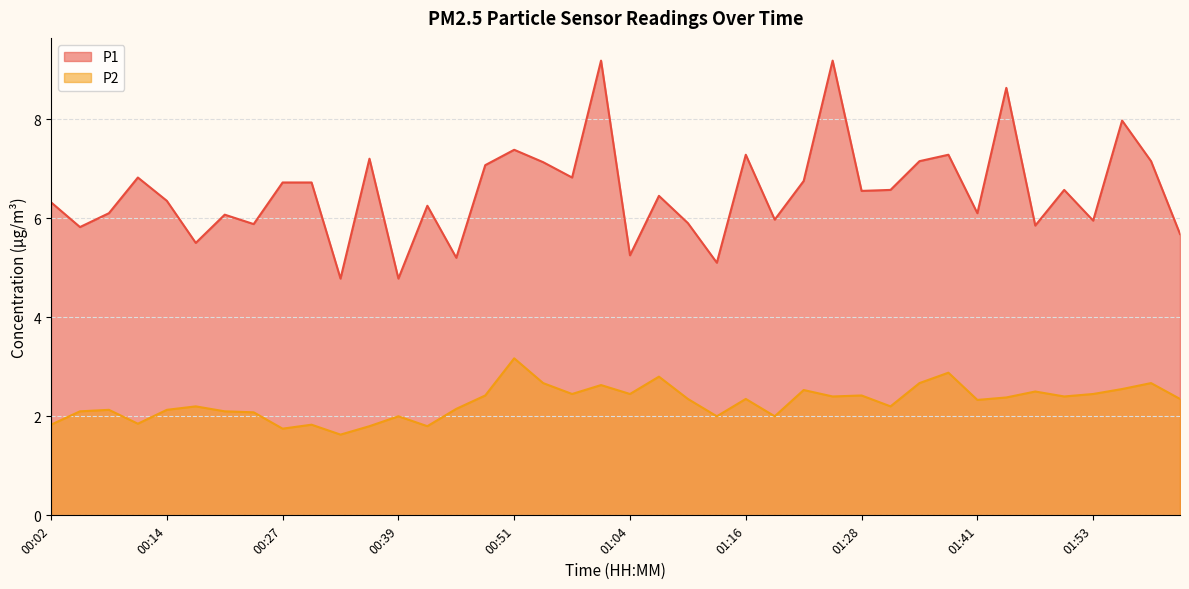

How many data points in P2 are less than 2?

7